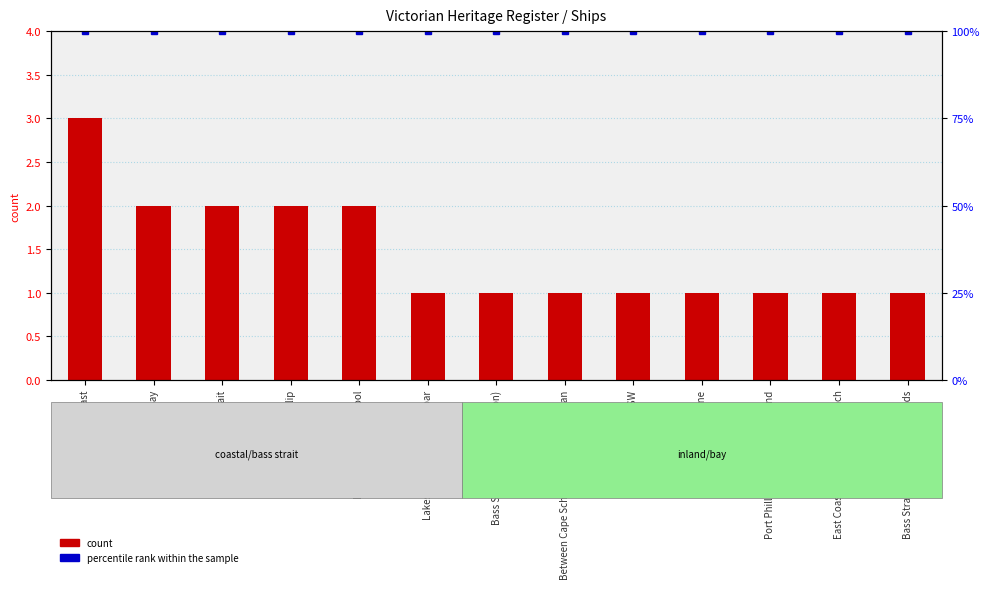

Which series has the largest range (max minus min)?

count